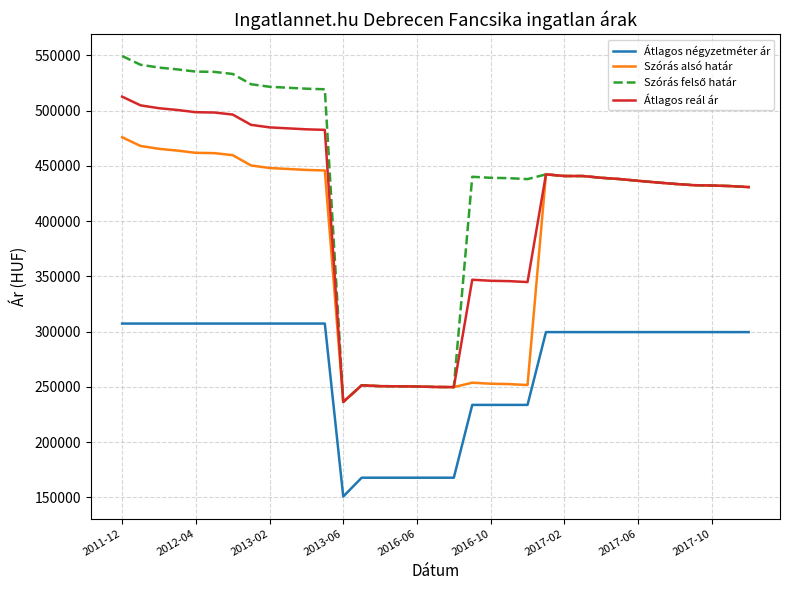

What is the minimum value shown in the chart?

150641